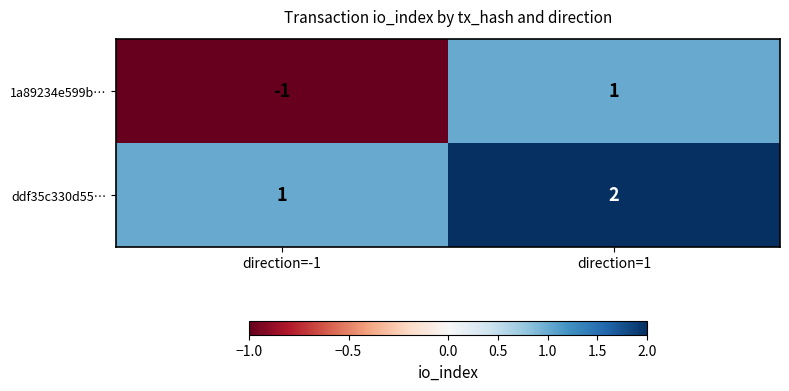

Which series has the largest range (max minus min)?

1a89234e599b…